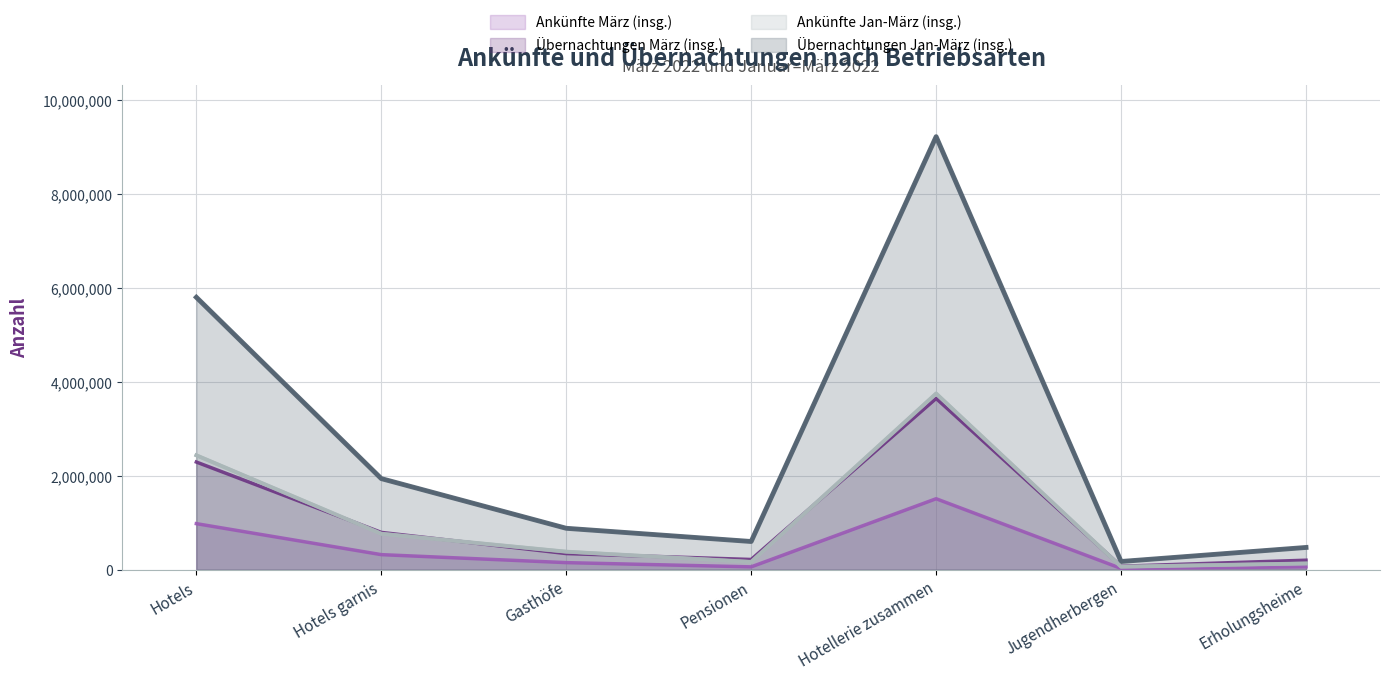

What is the difference between the maximum and minimum values in the Ankünfte März (insg.) series?

1484610